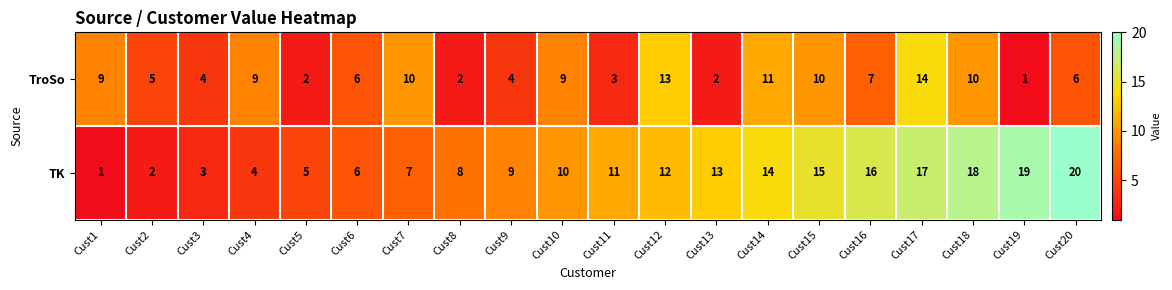

What is the greatest value displayed?

20